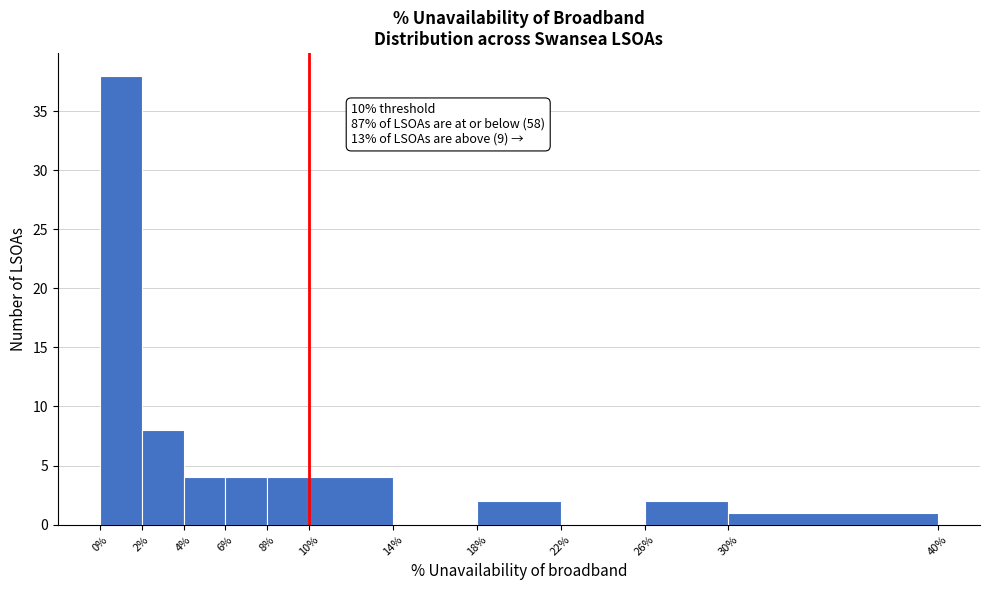

Over which range of the x-axis is the bar tallest?

0% to 2%